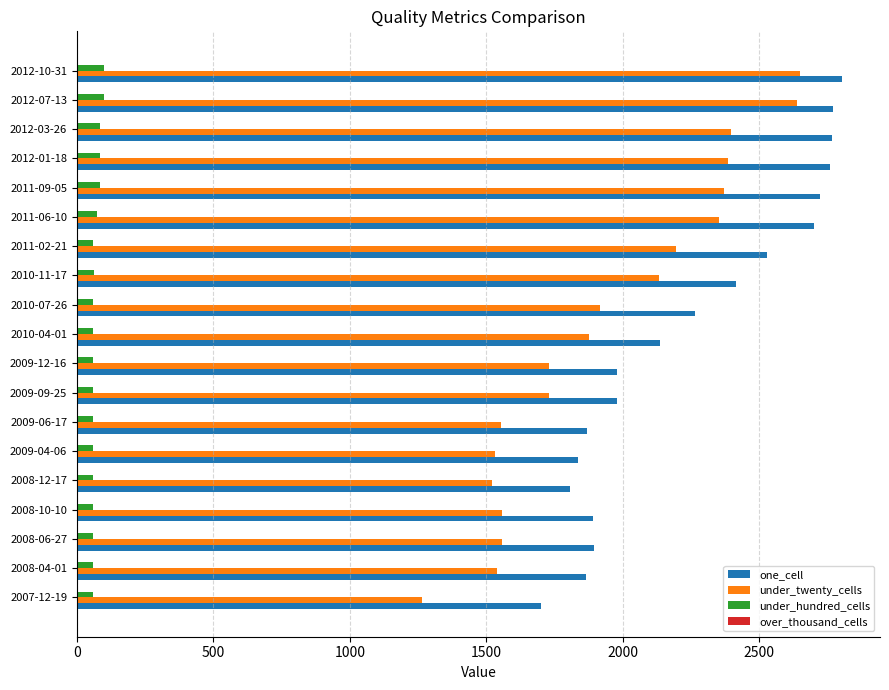

The value of under_twenty_cells at 2009-12-16 is 1729. True or false?

True